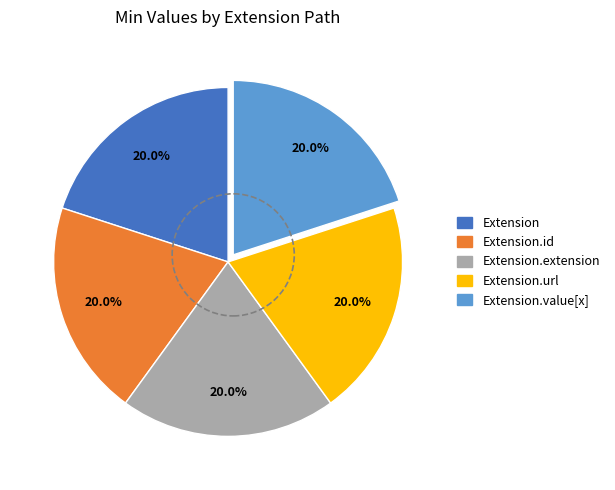

Does any single category account for the majority?

No